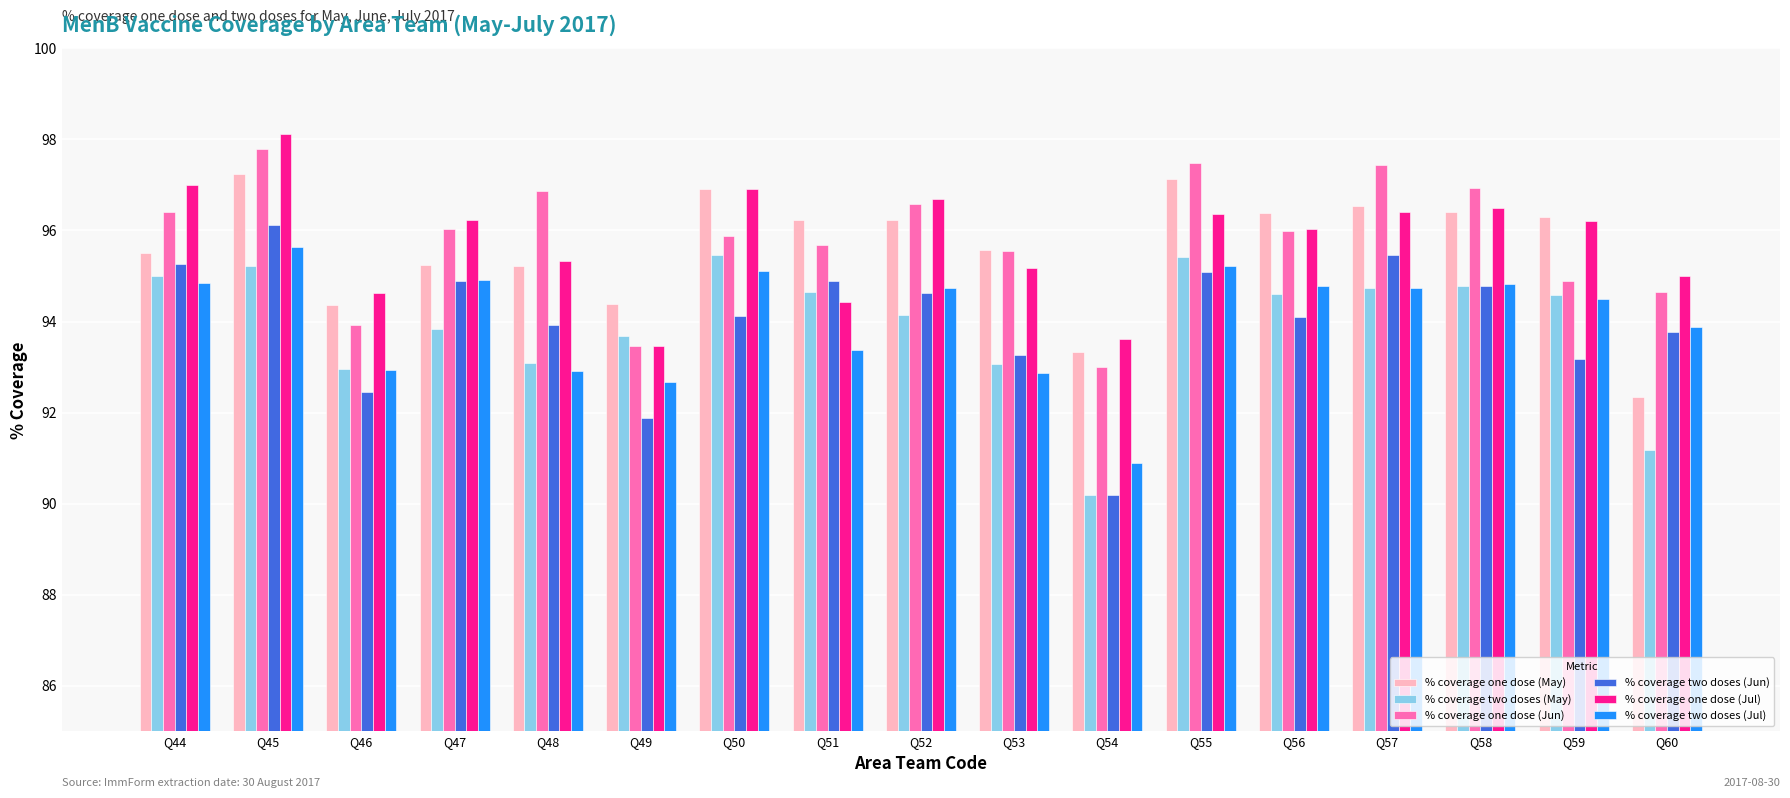

Is it true that % coverage two doses (Jul) equals 125.7 at Q53?

False